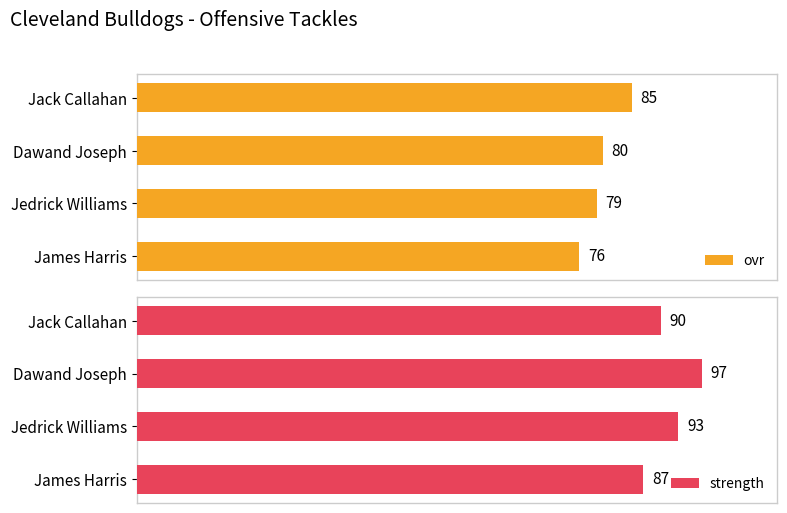

List the labels in order of strength value, largest first.

Dawand Joseph, Jedrick Williams, Jack Callahan, James Harris